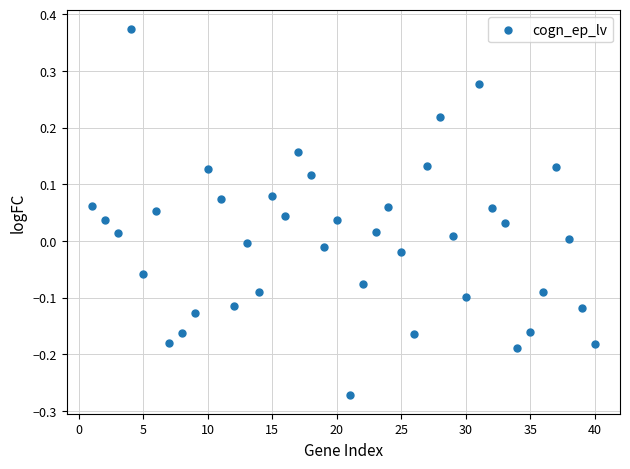

What is the range of X values (max minus min)?

39.0